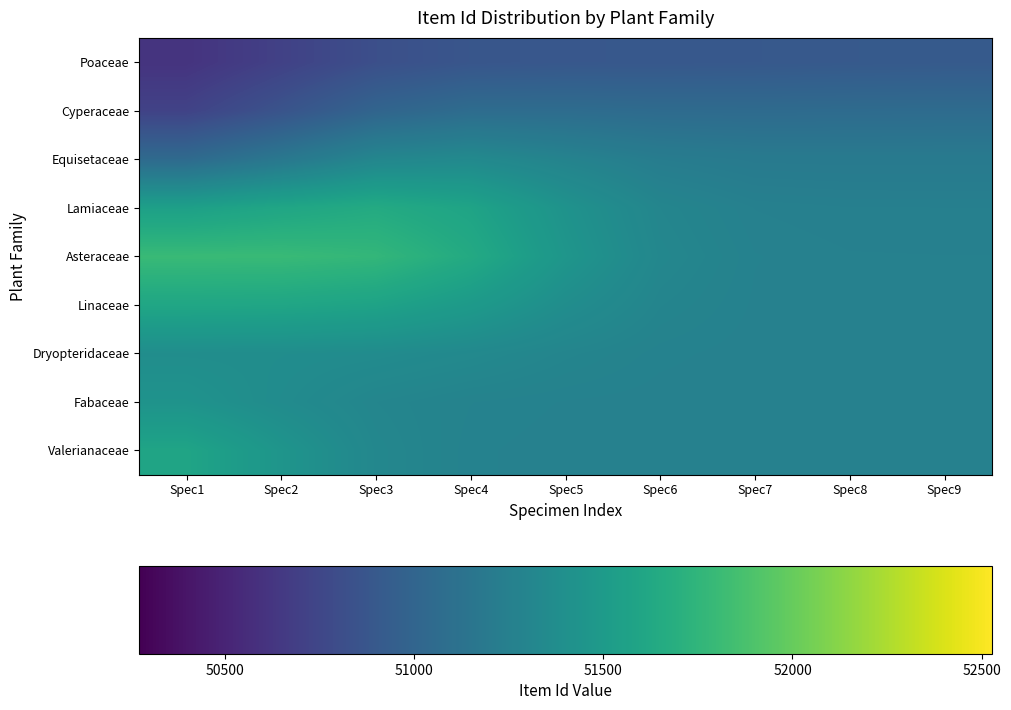

At Spec6, list the series in order from largest to smallest.

Asteraceae, Lamiaceae, Linaceae, Dryopteridaceae, Fabaceae, Valerianaceae, Equisetaceae, Cyperaceae, Poaceae